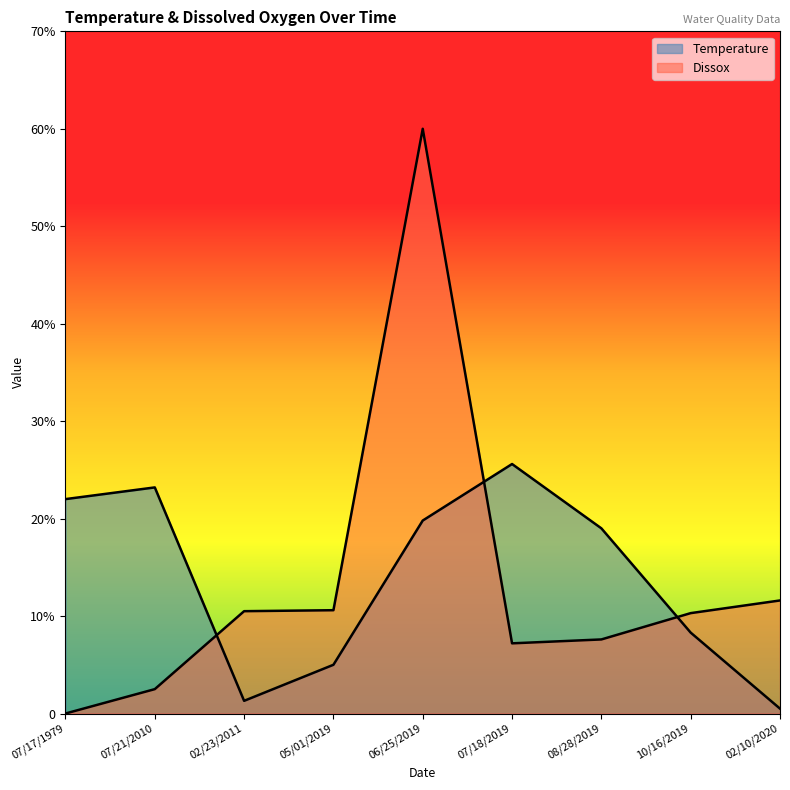

True or false: Temperature and Dissox intersect in this chart.

True